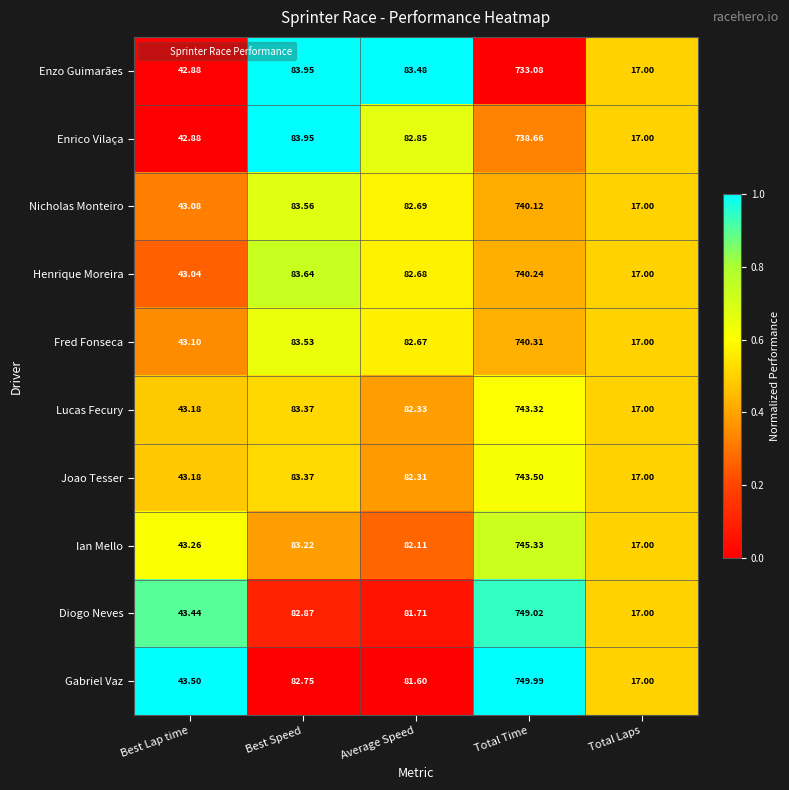

Which series has the largest range (max minus min)?

Gabriel Vaz